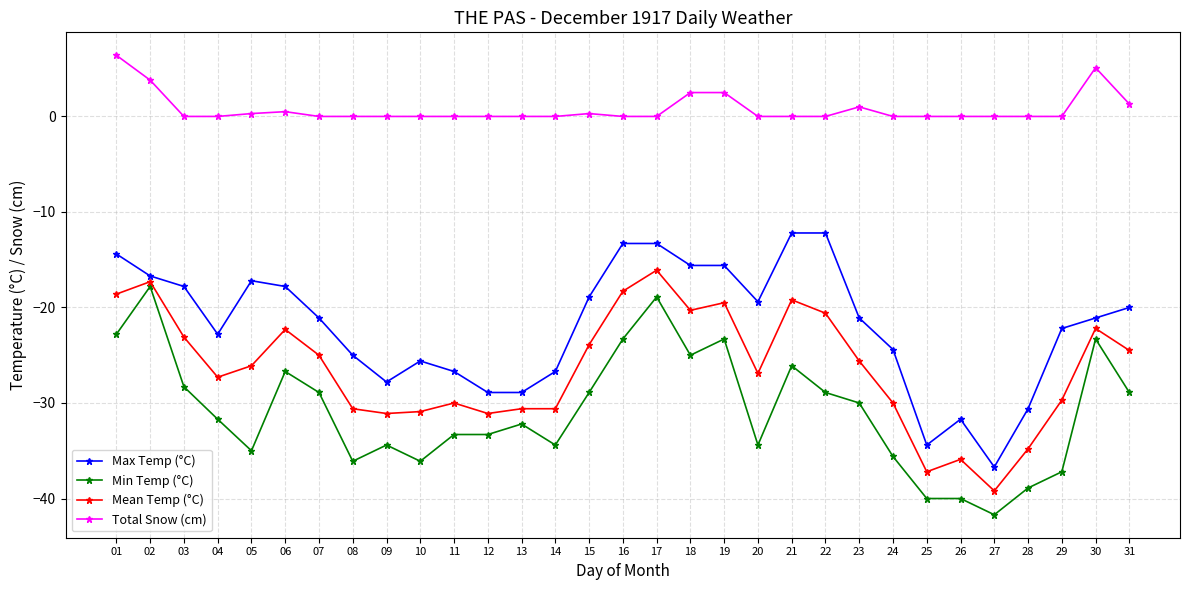

True or false: Mean Temp (°C) has more than 1 interior local peaks.

True